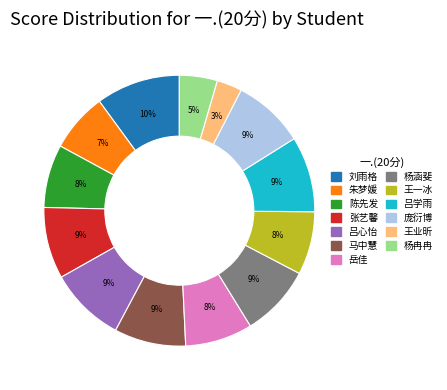

How many slices are in this pie chart?

13